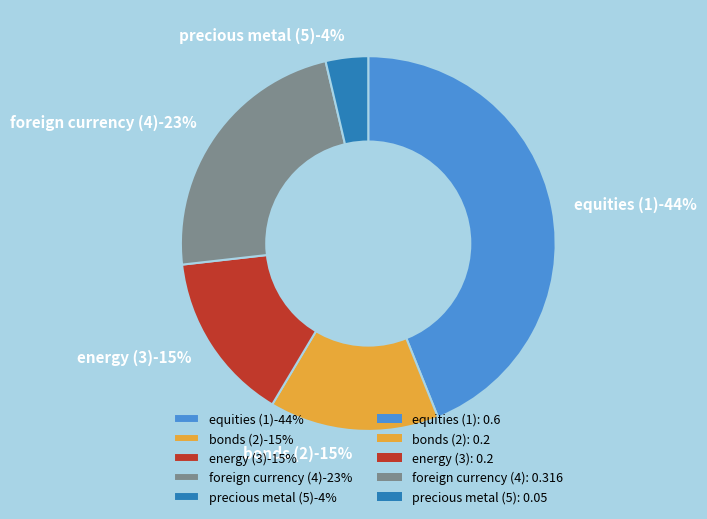

What percentage is the foreign currency (4) slice, to the nearest percent?

23%